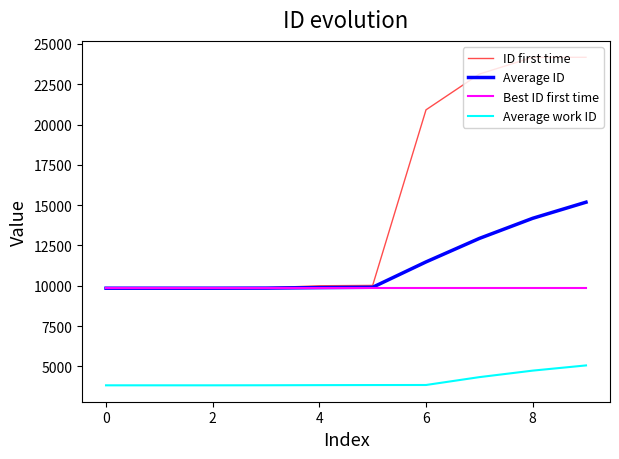

True or false: Average work ID and ID first time cross at least once.

False